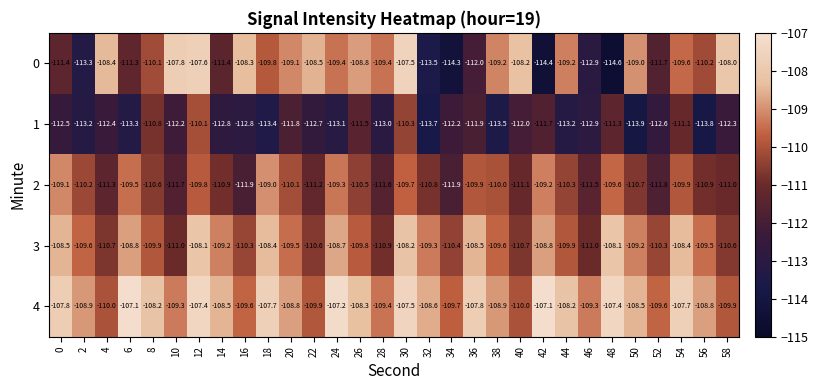

Is it true that 4 equals -189.3 at 10?

False